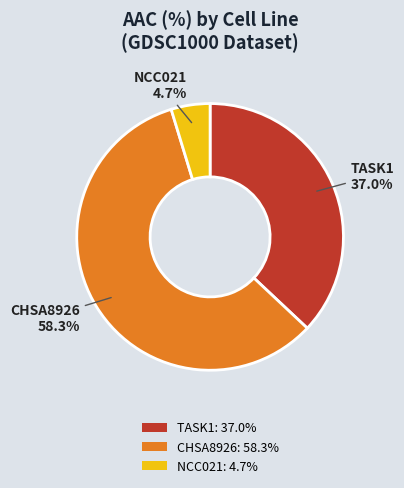

To the nearest percent, what percentage of the pie is TASK1?

37%